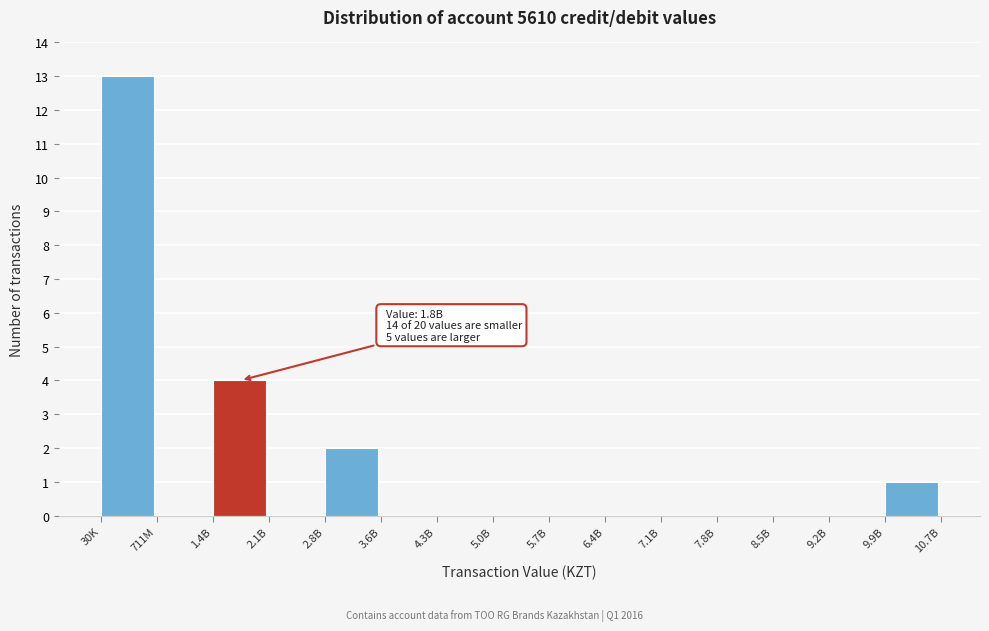

Reading left to right, what are all the values shown in this chart?

30K=13	711M=0	1.4B=4	2.1B=0	2.8B=2	3.6B=0	4.3B=0	5.0B=0	5.7B=0	6.4B=0	7.1B=0	7.8B=0	8.5B=0	9.2B=0	9.9B=1